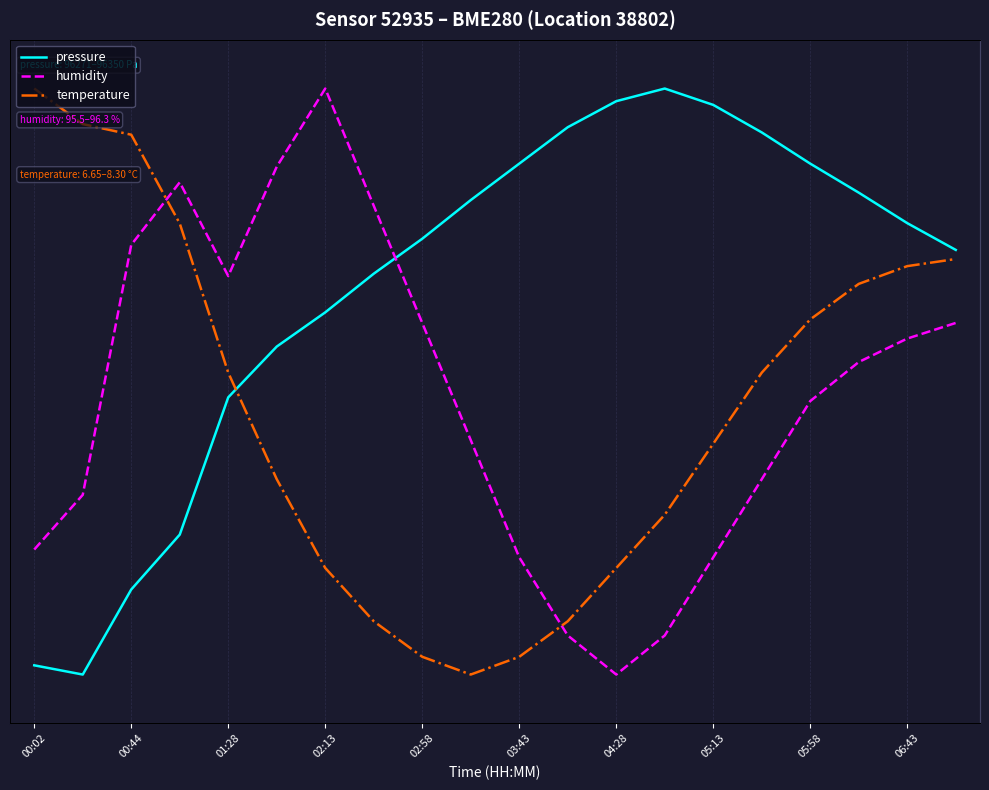

At 05:13, list the series in order from largest to smallest.

humidity, pressure, temperature